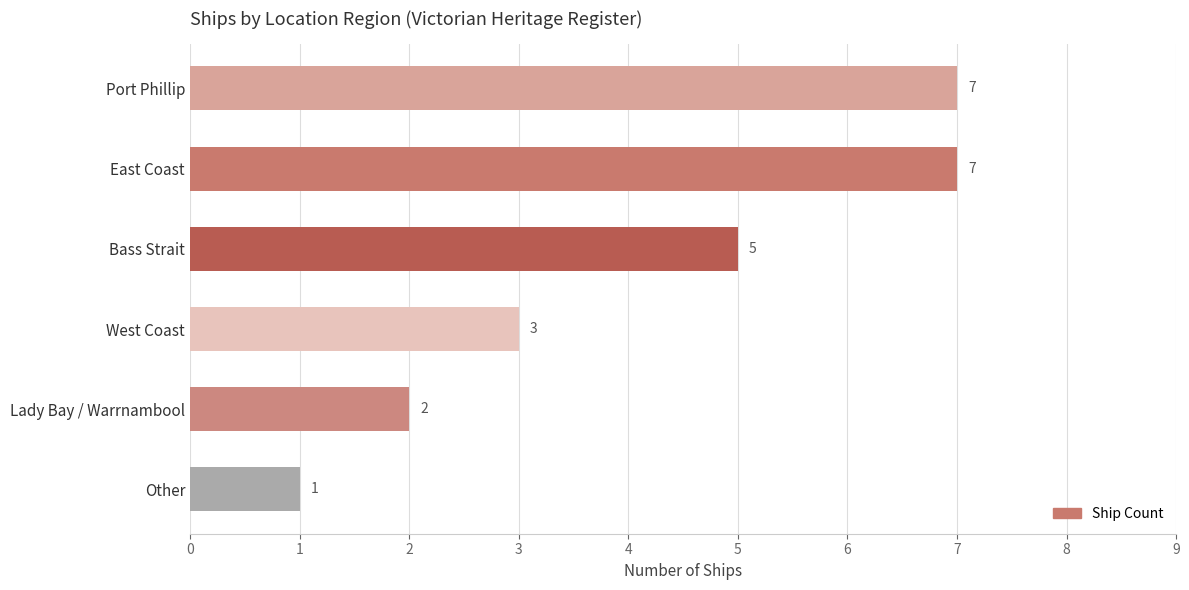

True or false: the data shows 5 at West Coast.

False